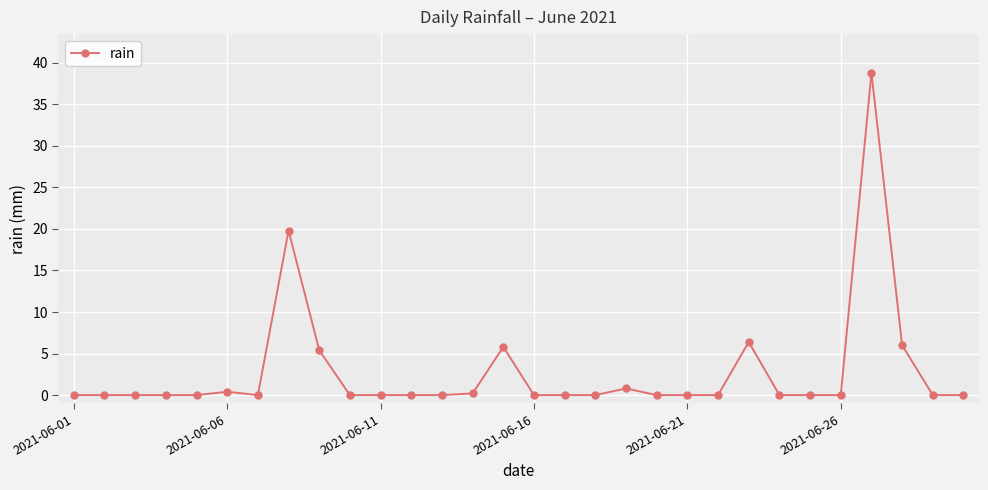

What is the greatest value displayed?

38.8